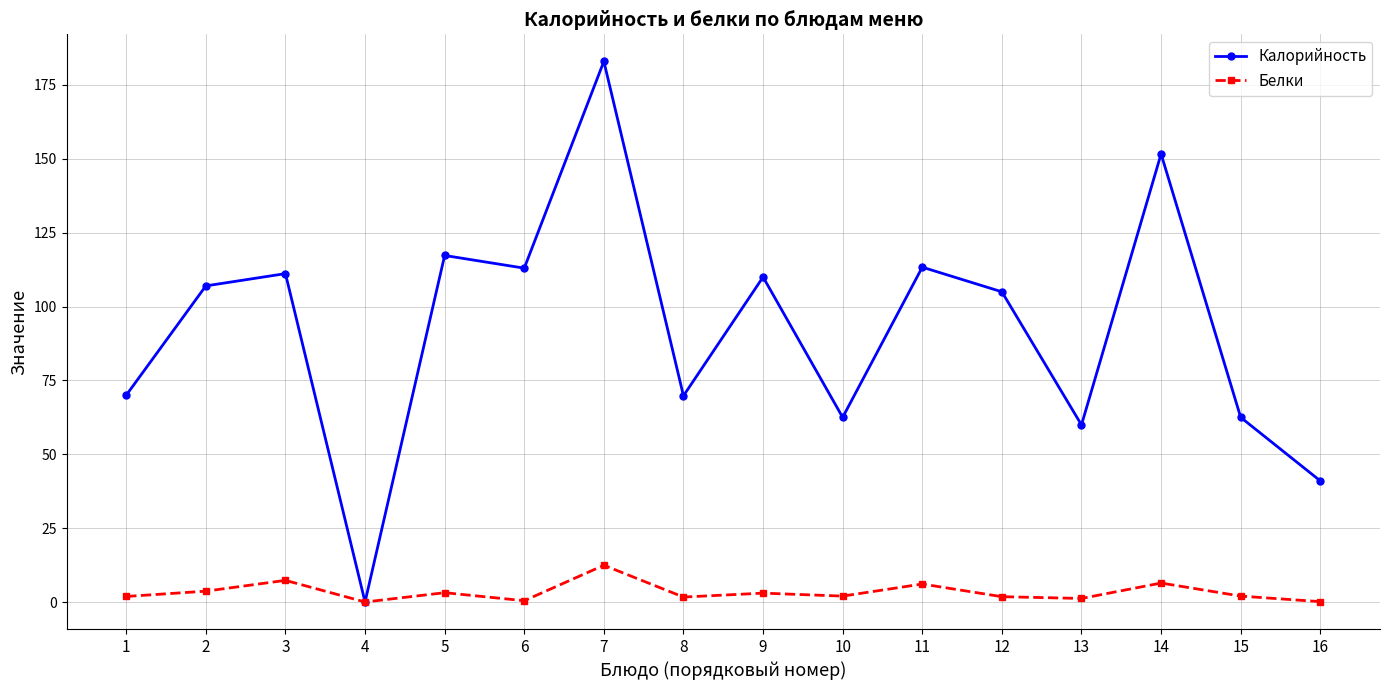

Between 2 and 15, which series saw the biggest shift?

Калорийность